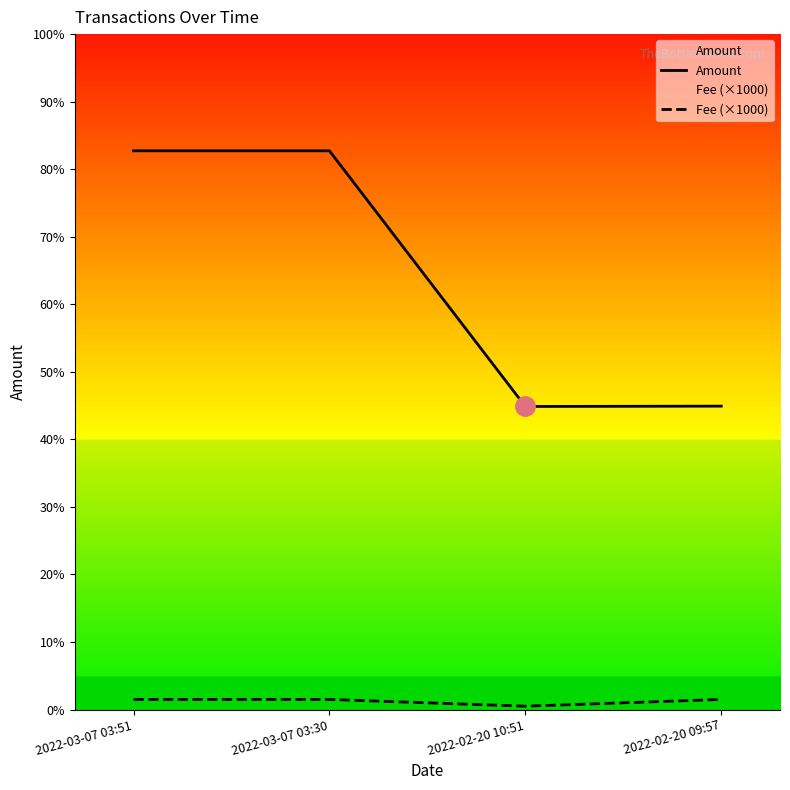

What is the sum of the Amount values at 2022-03-07 03:51 and 2022-03-07 03:30?

3308.9